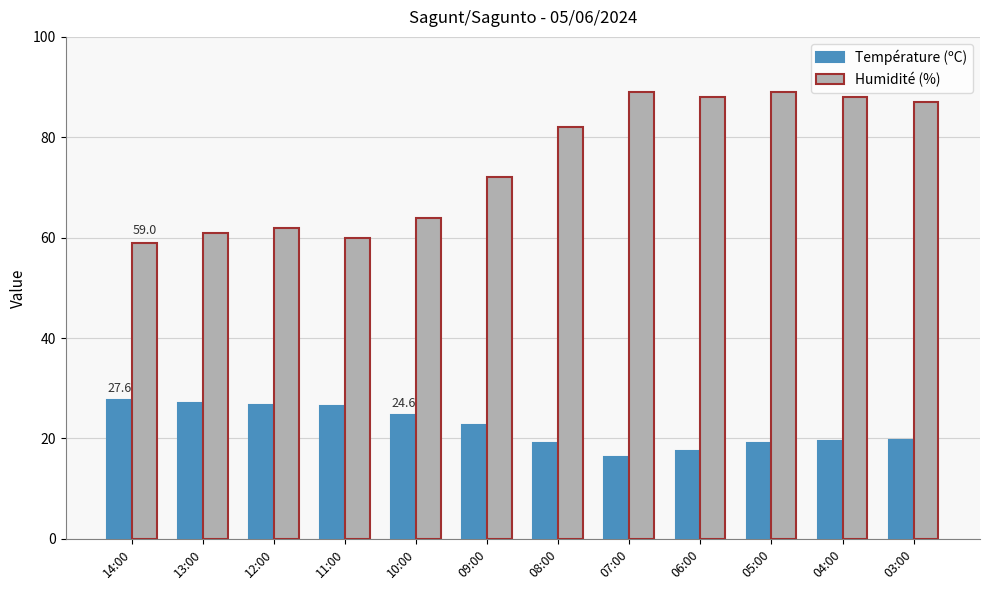

What is the difference between the Humidité (%) values at 04:00 and 03:00?

1.0